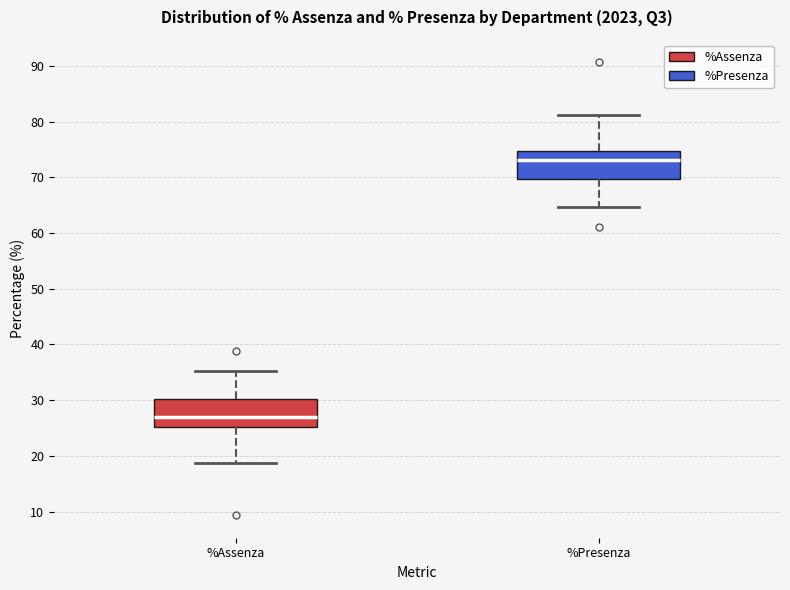

Reading left to right, read every box against the y-axis: the position of its median line, the range the box covers, and the ends of its whiskers. The values are not printed on the chart, so give them approximately, as read against the axis.

%Assenza: median 27, box 25 to 30, whiskers 19 to 35
%Presenza: median 73, box 70 to 75, whiskers 65 to 81